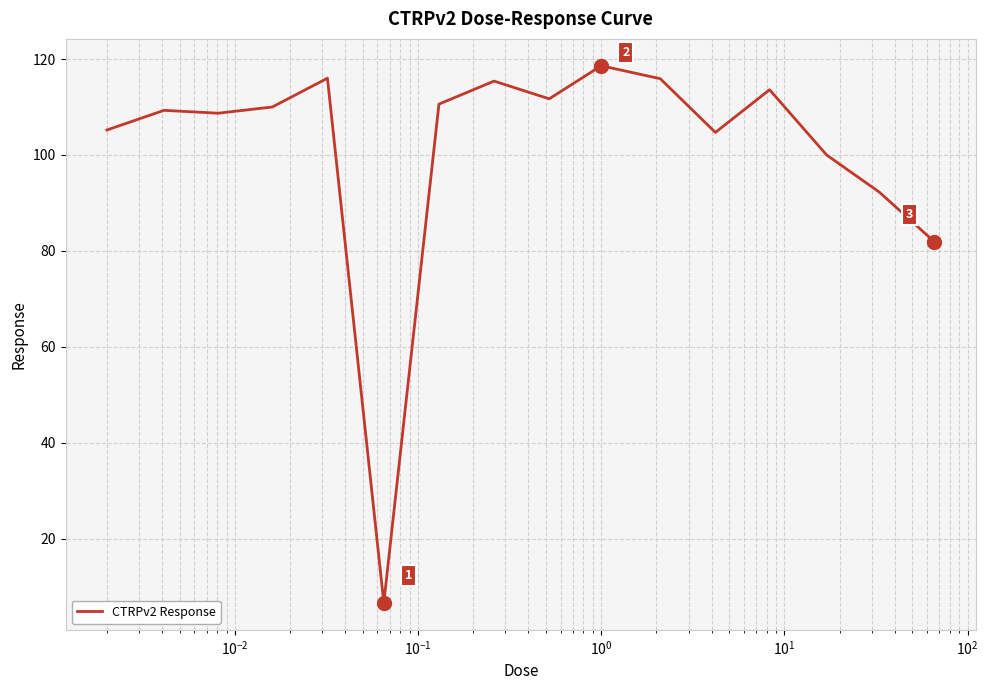

What is the greatest value displayed?

118.6